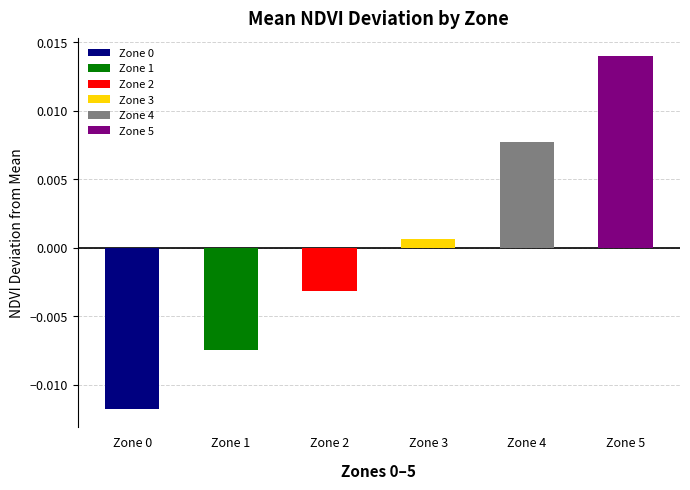

How many positive values are there?

3